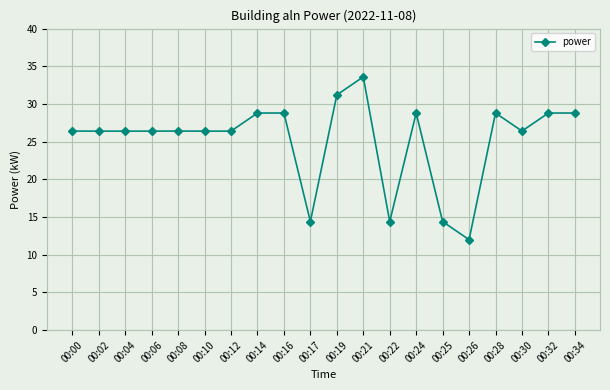

At which label does the data first exceed 26?

00:00